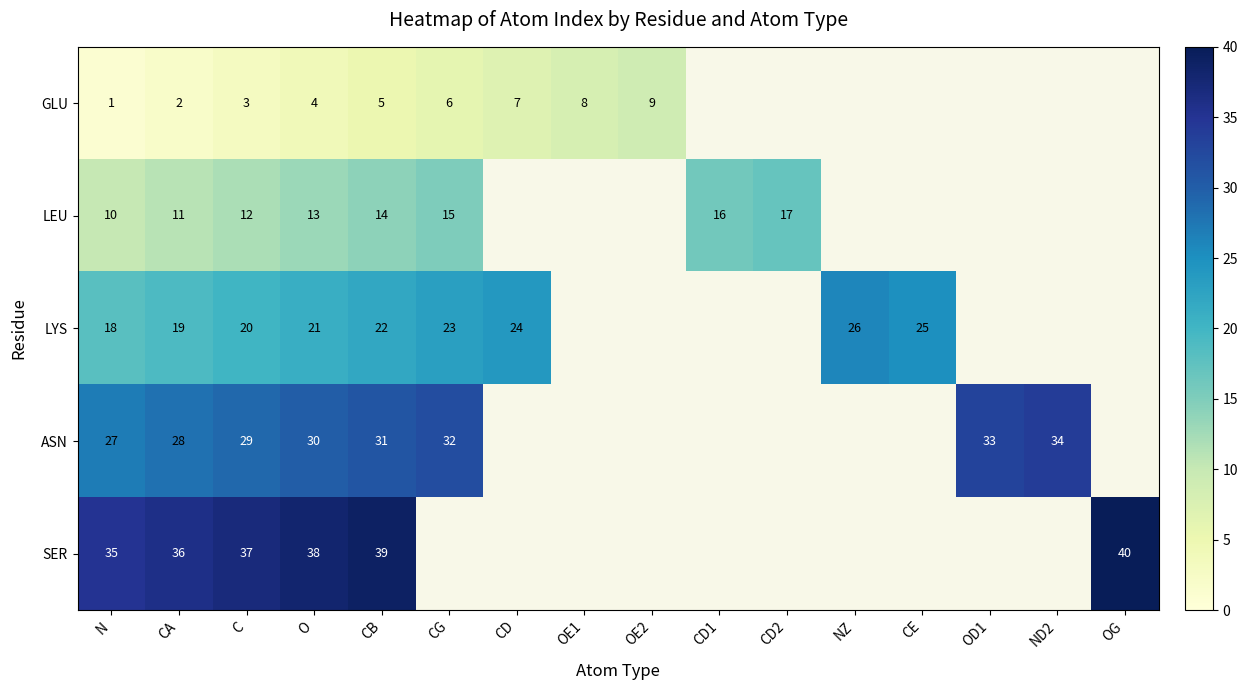

At N, list the series in order from largest to smallest.

SER, ASN, LYS, LEU, GLU